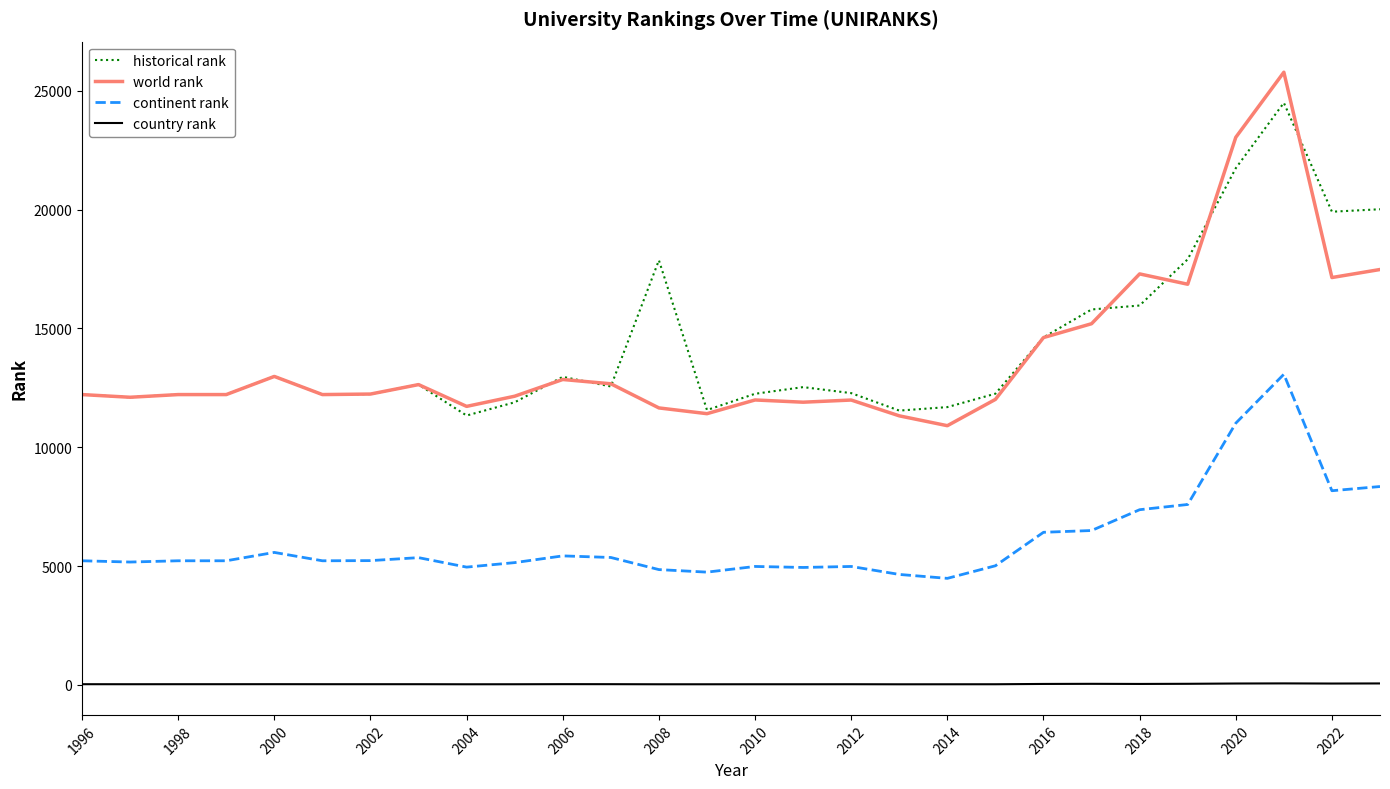

Which series has the largest range (max minus min)?

world rank